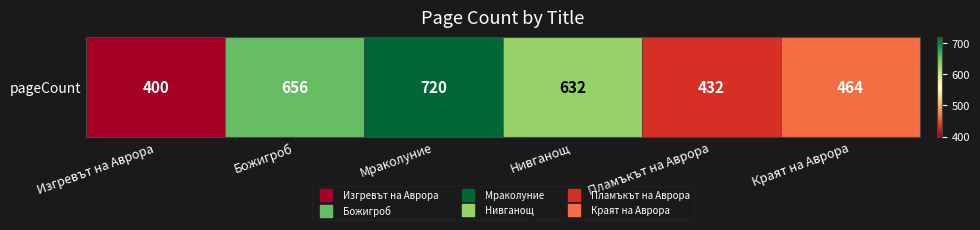

List the labels in order of value, smallest first.

Изгревът на Аврора, Пламъкът на Аврора, Краят на Аврора, Нивганощ, Божигроб, Мраколуние